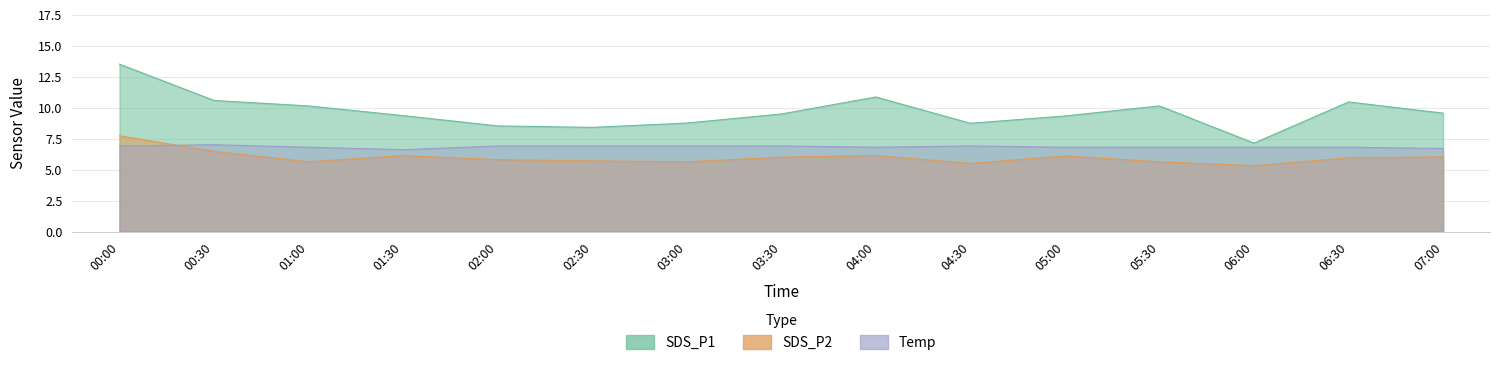

The SDS_P1 series shows 10.1 at 05:30. True or false?

True